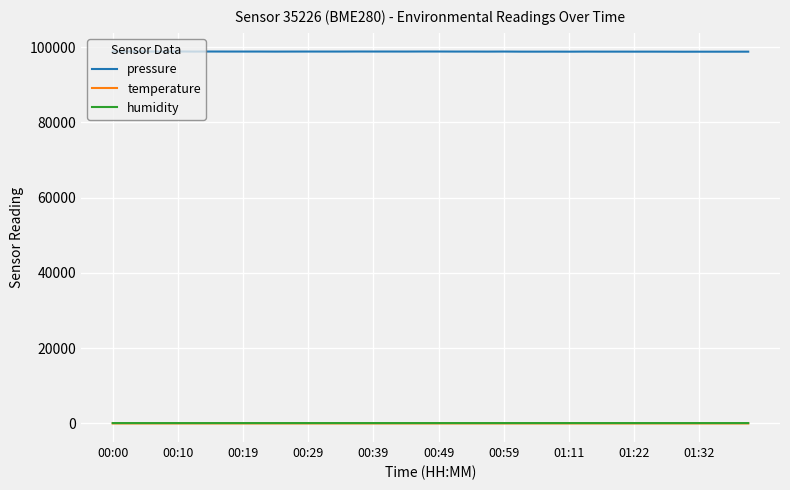

True or false: temperature and pressure cross at least once.

False